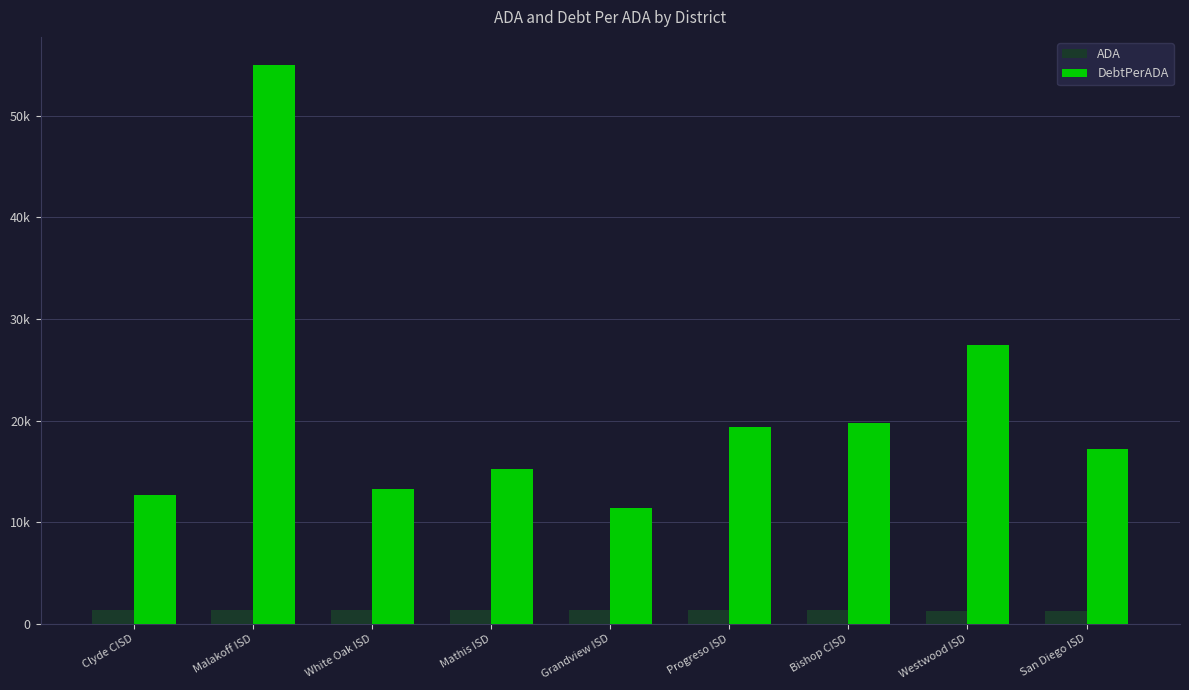

What is the total value across all series at Clyde CISD?

13989.9